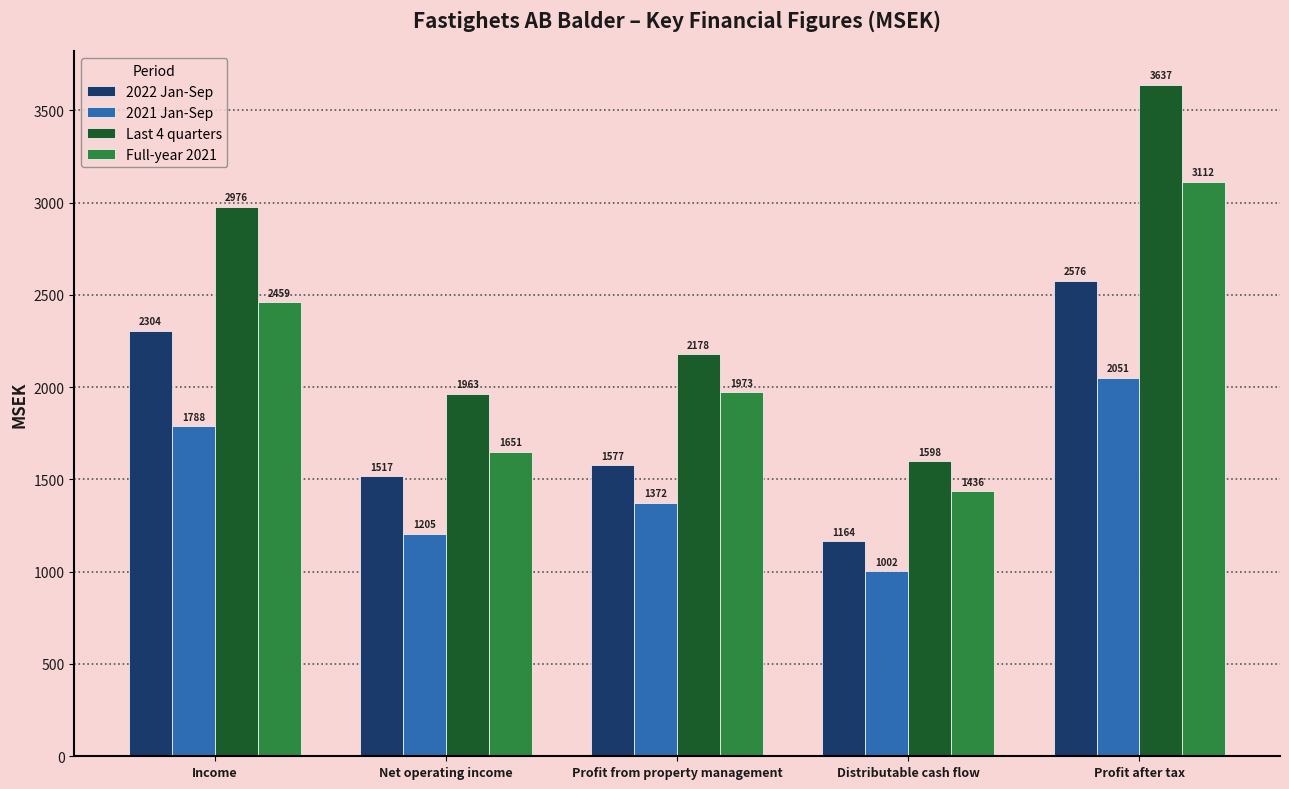

Where does the Full-year 2021 series first go above 1973?

Income